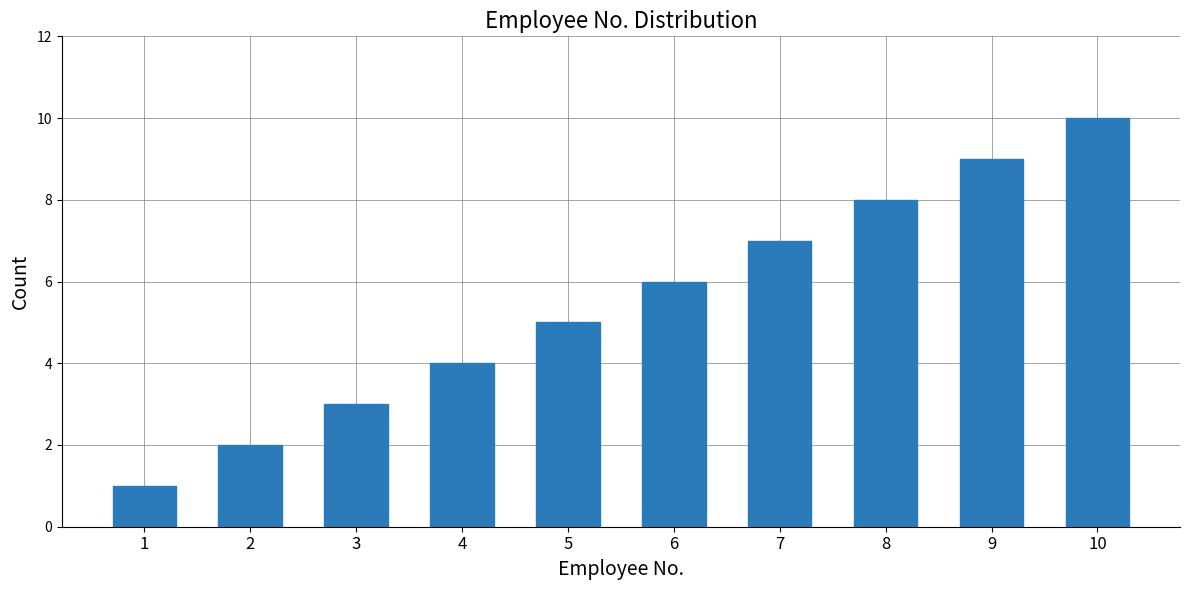

Reading left to right, what are all the values shown in this chart?

1	2	3	4	5	6	7	8	9	10